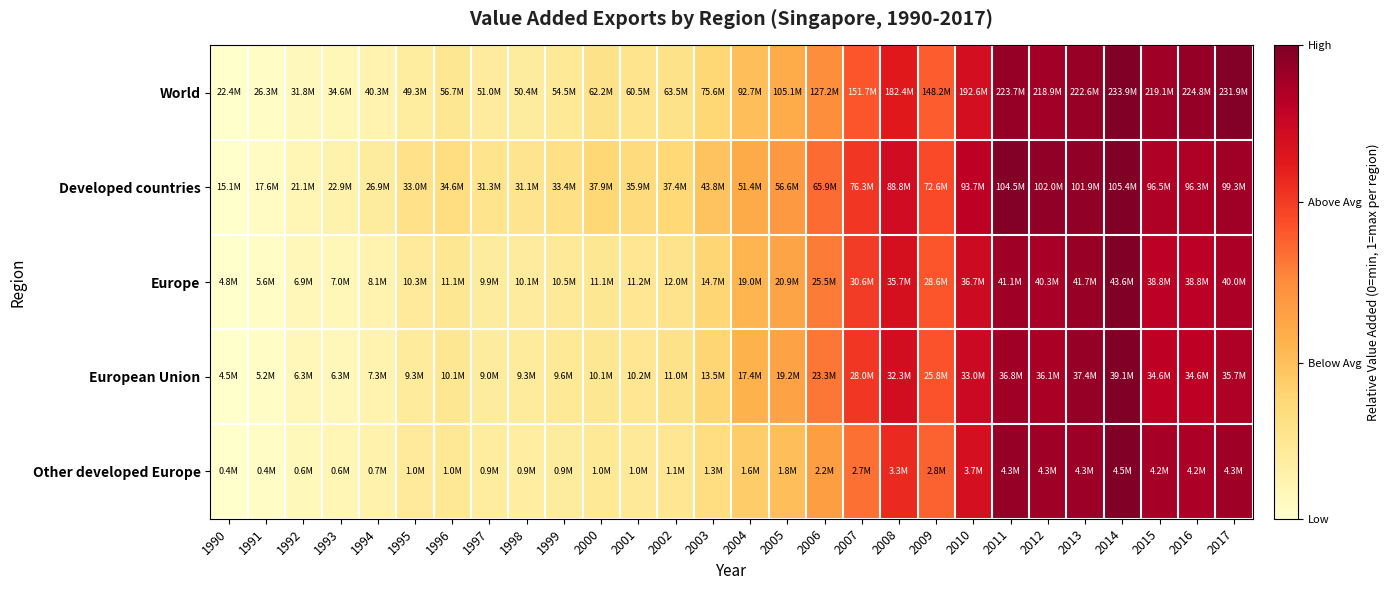

What is the spread (max minus min) of values at 2009?

0.1